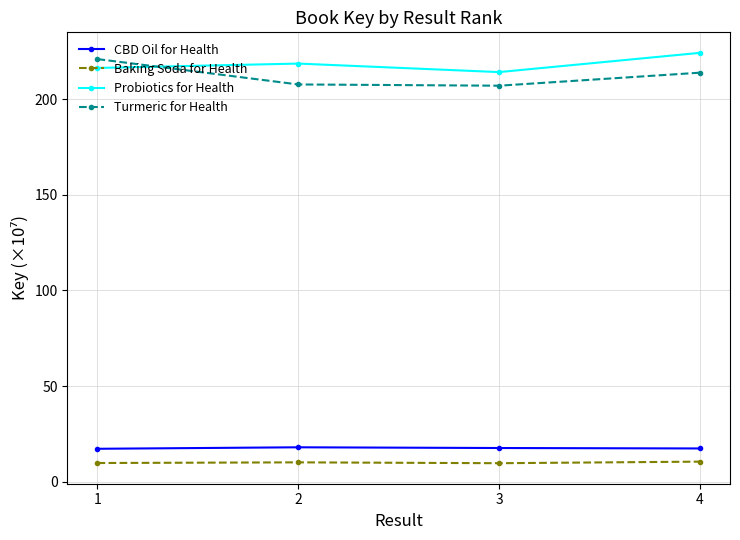

What is the average value of the Baking Soda for Health series?

10.0